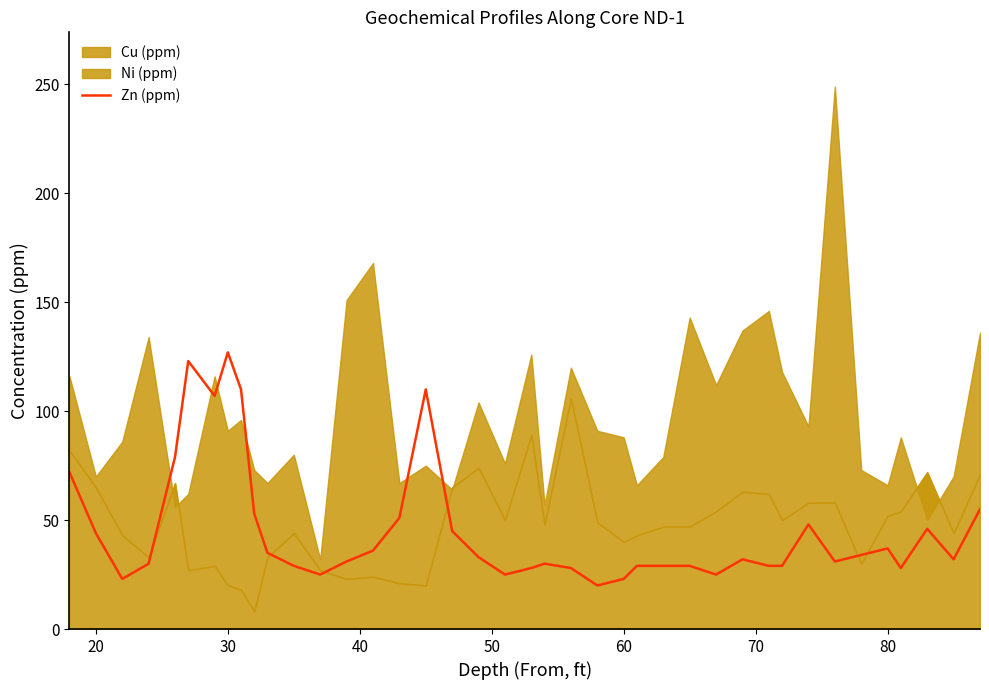

Is it true that Zn (ppm) equals 37 at 80?

True